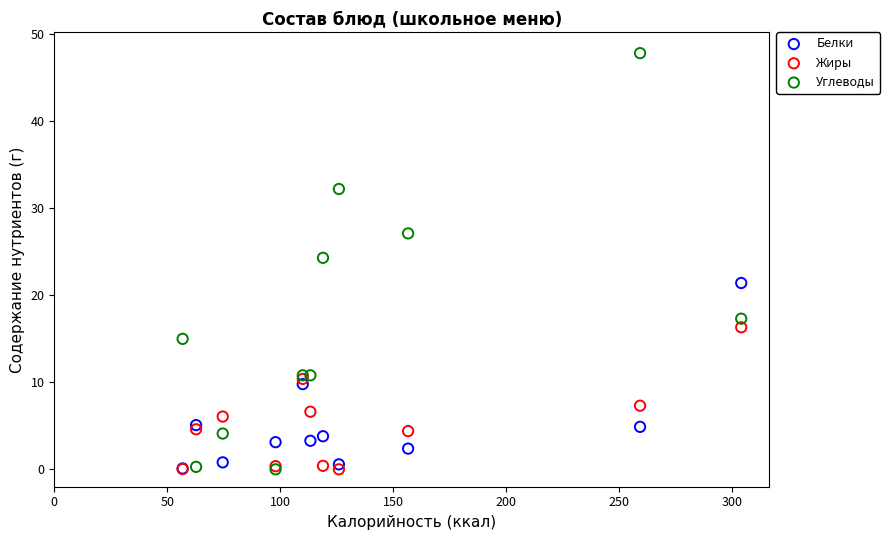

In the Жиры series, what Y value is closest to 8?

7.3